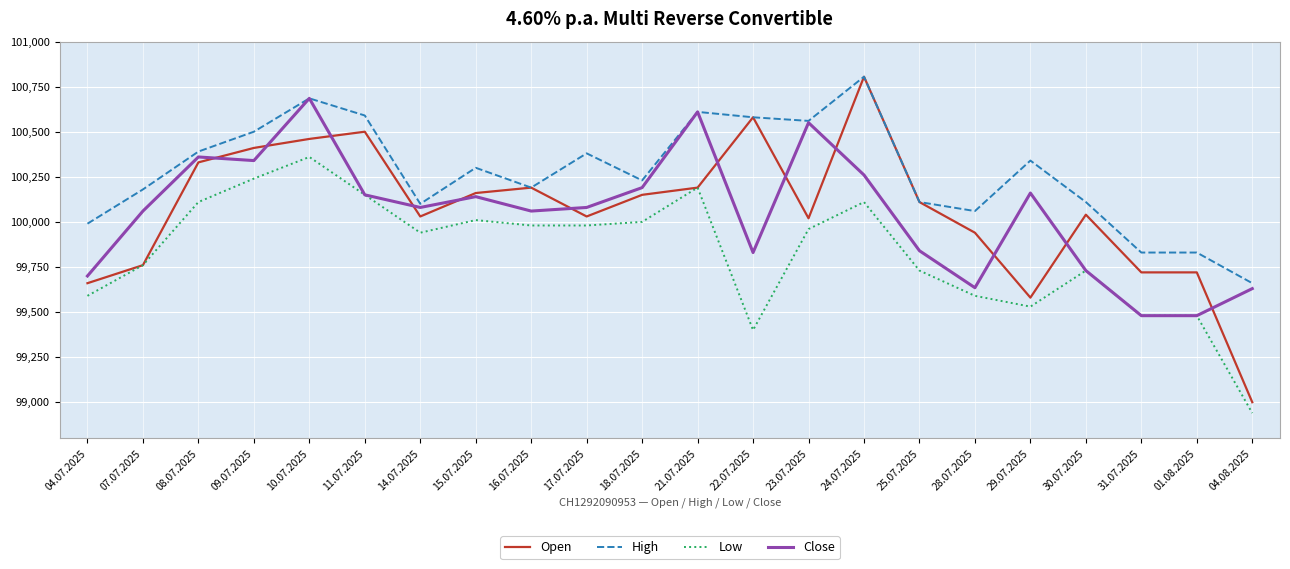

How many lines are shown in the chart?

4